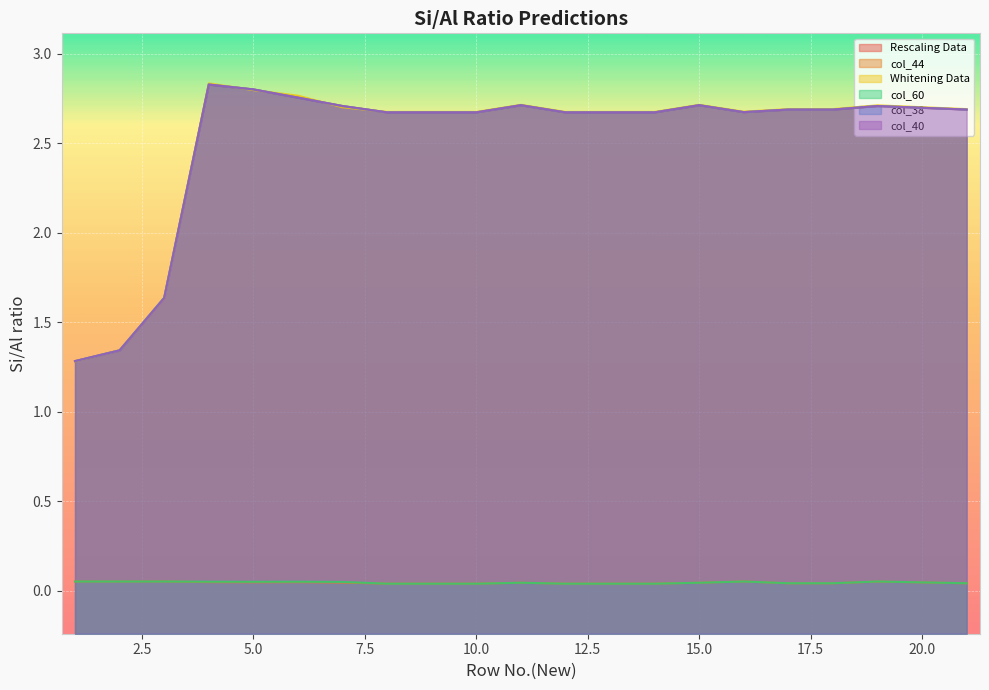

True or false: col_38 and col_44 cross at least once.

False